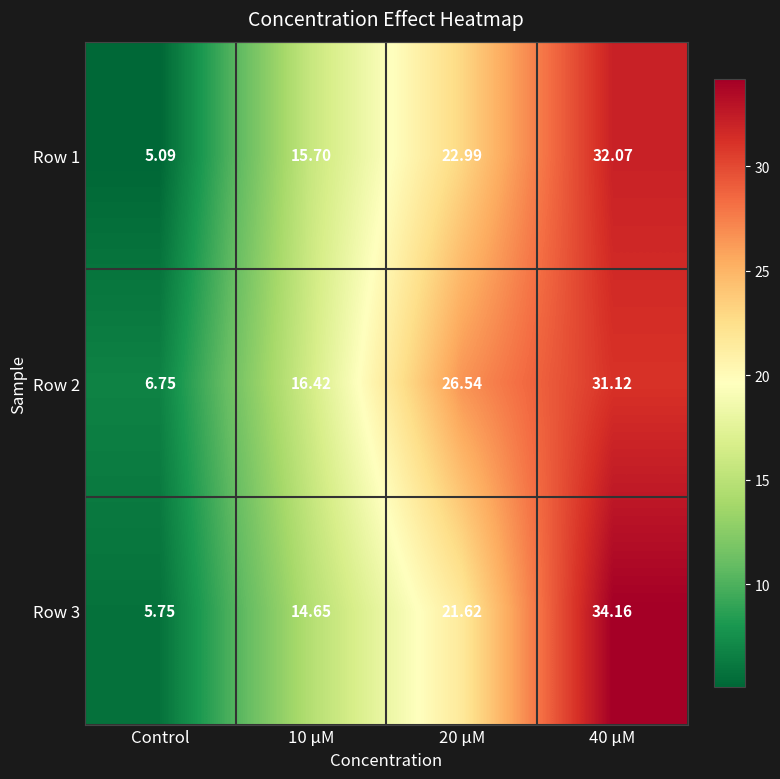

How many distinct data groups are displayed?

3